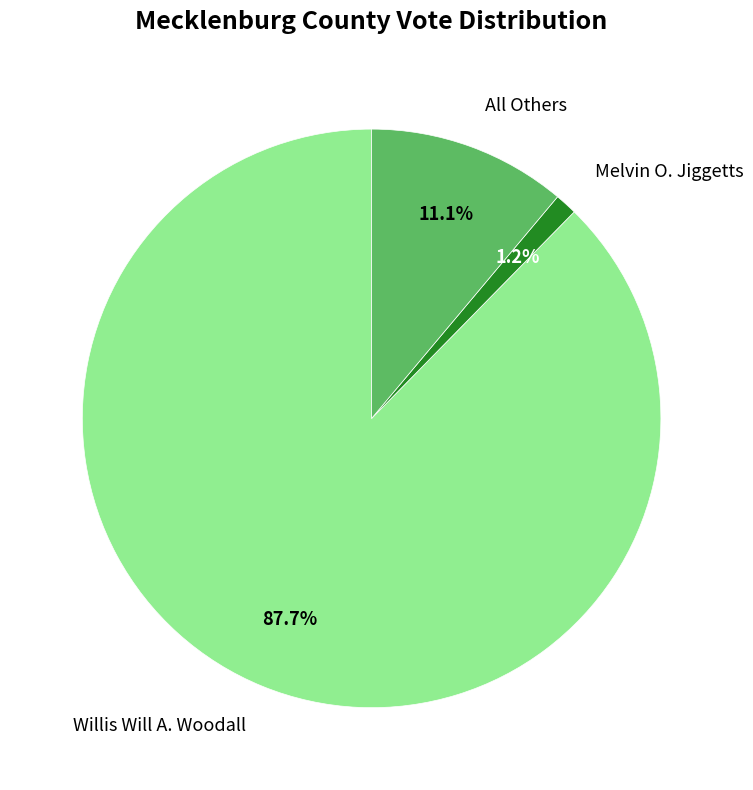

Which category has the smallest portion of the pie?

Melvin O. Jiggetts